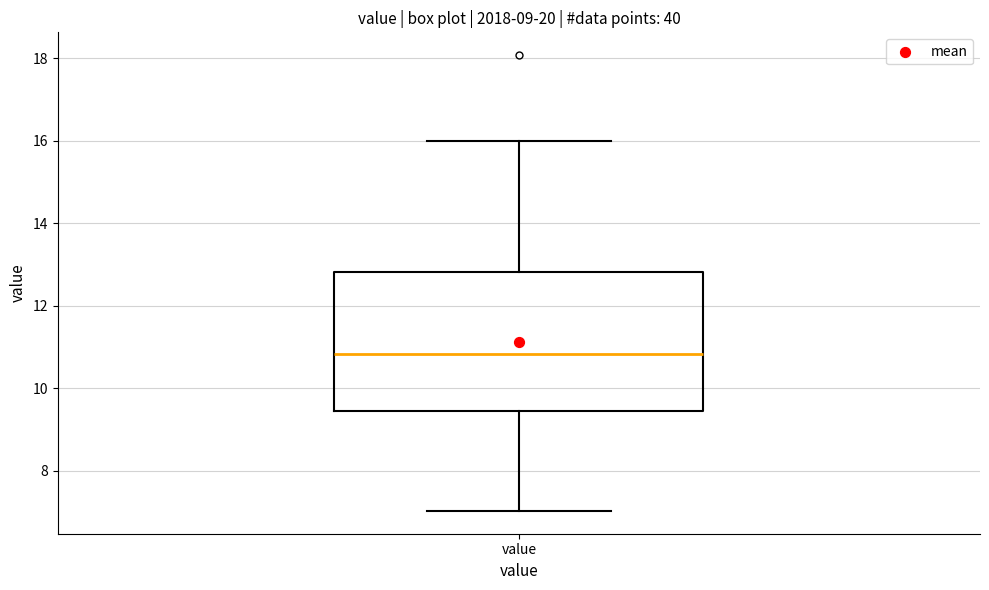

Where does the upper whisker of the box for value end on the y-axis? The values are not printed on the chart, so give them approximately, as read against the axis.

16.0